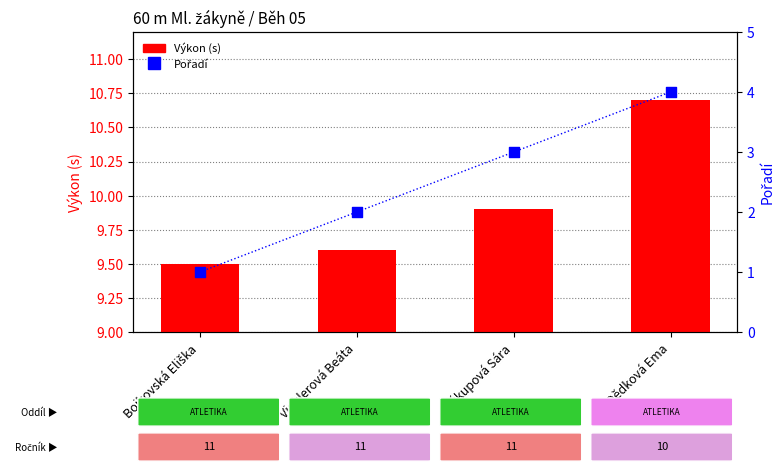

Which series reaches the minimum Y coordinate?

Pořadí